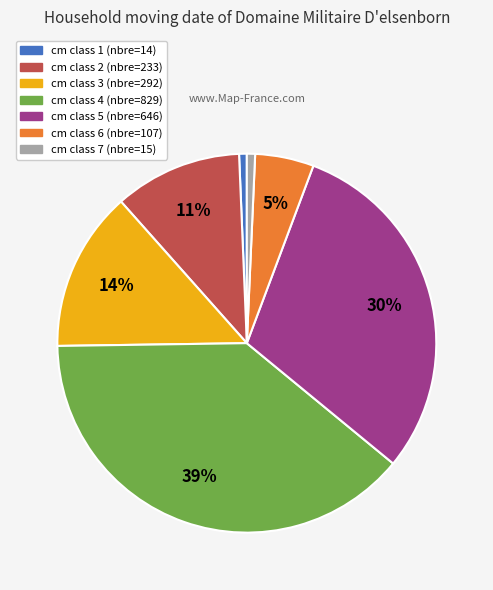

Is there a majority slice in this chart?

No